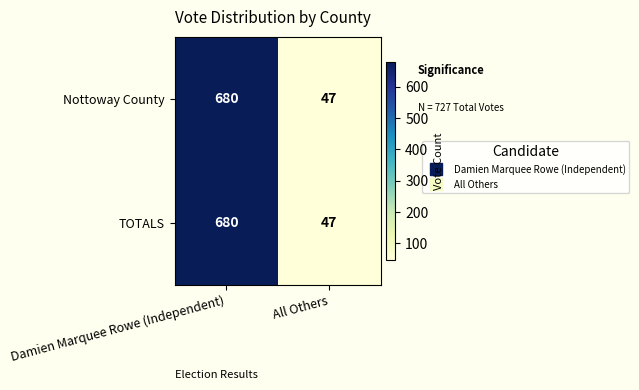

What is the sum of all Nottoway County values?

727